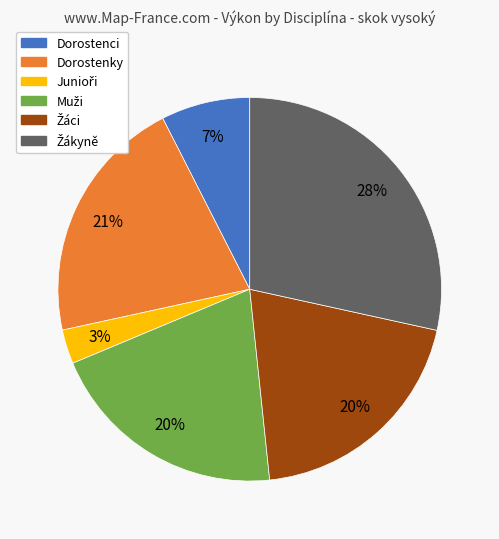

To the nearest percent, what is the average slice percentage?

17%